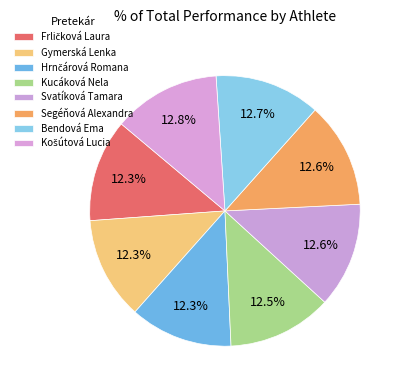

True or false: Segéňová Alexandra accounts for 13% of the total.

True